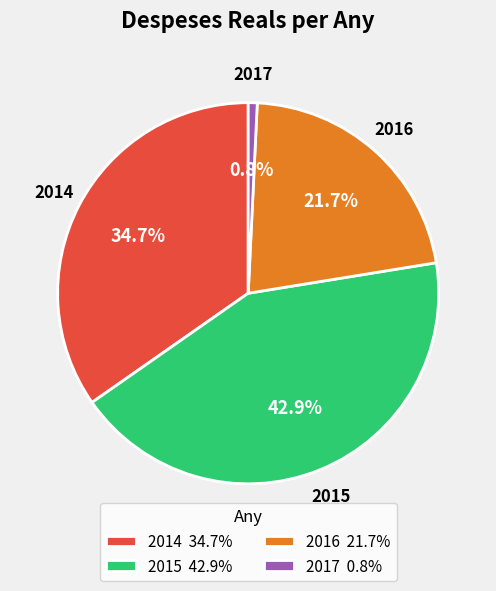

The 2016 slice represents 22% of the pie. True or false?

True